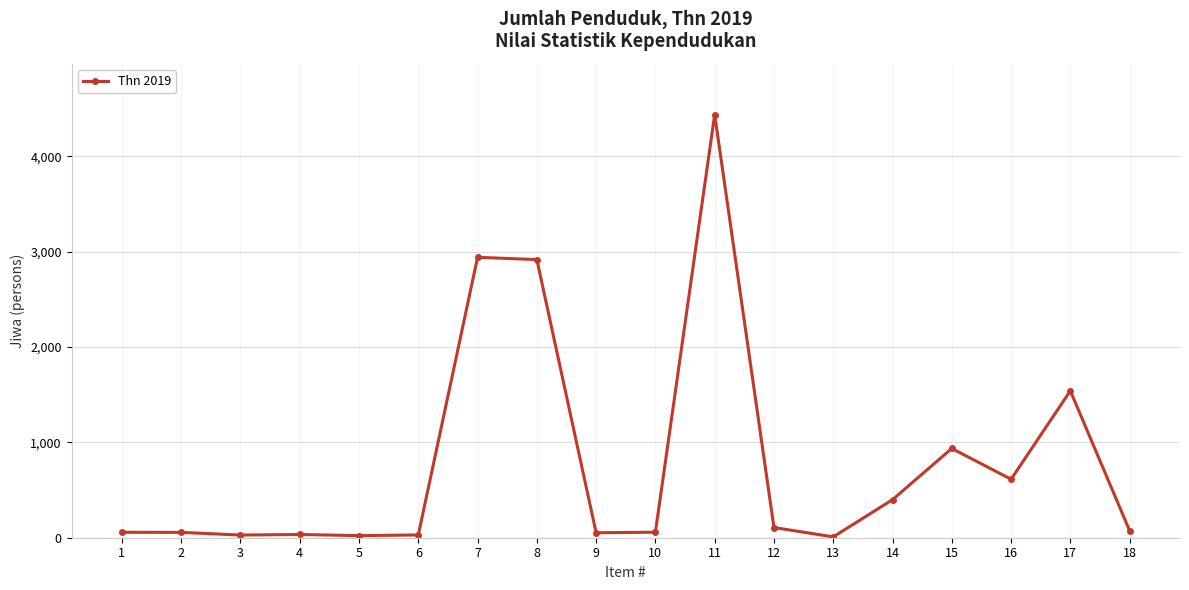

Does the chart have visible grid lines?

Yes